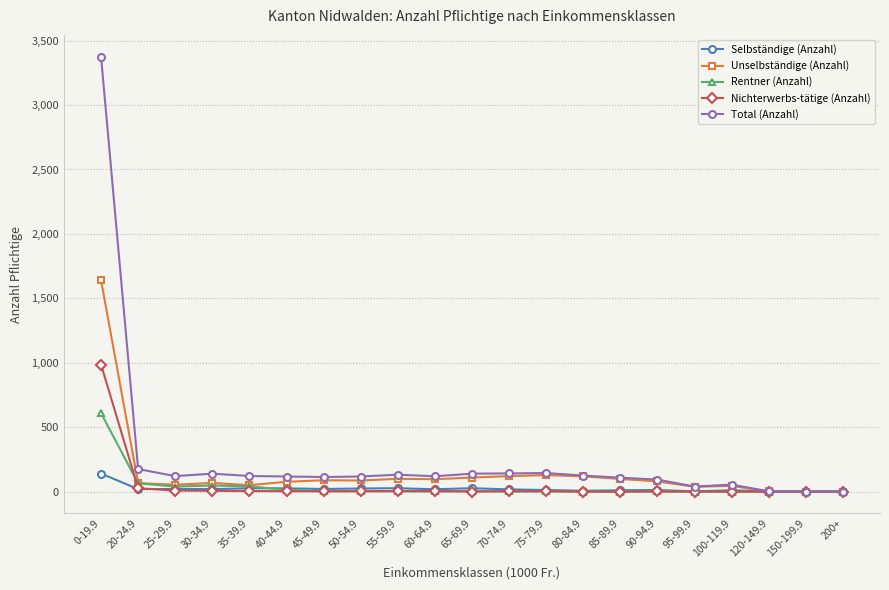

At which category is the sum across all series the highest?

0-19.9